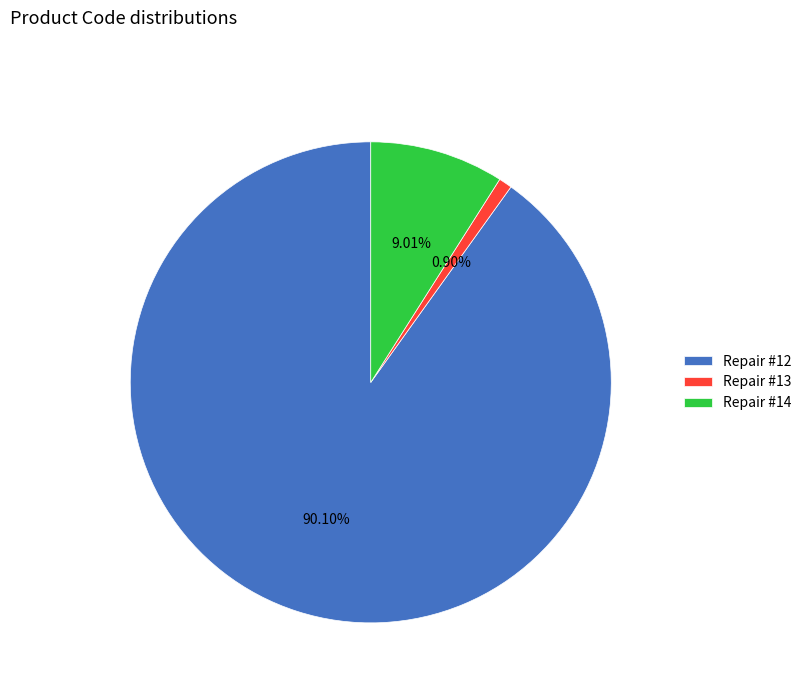

To the nearest percent, what is the difference between the largest and smallest slice percentages?

89%